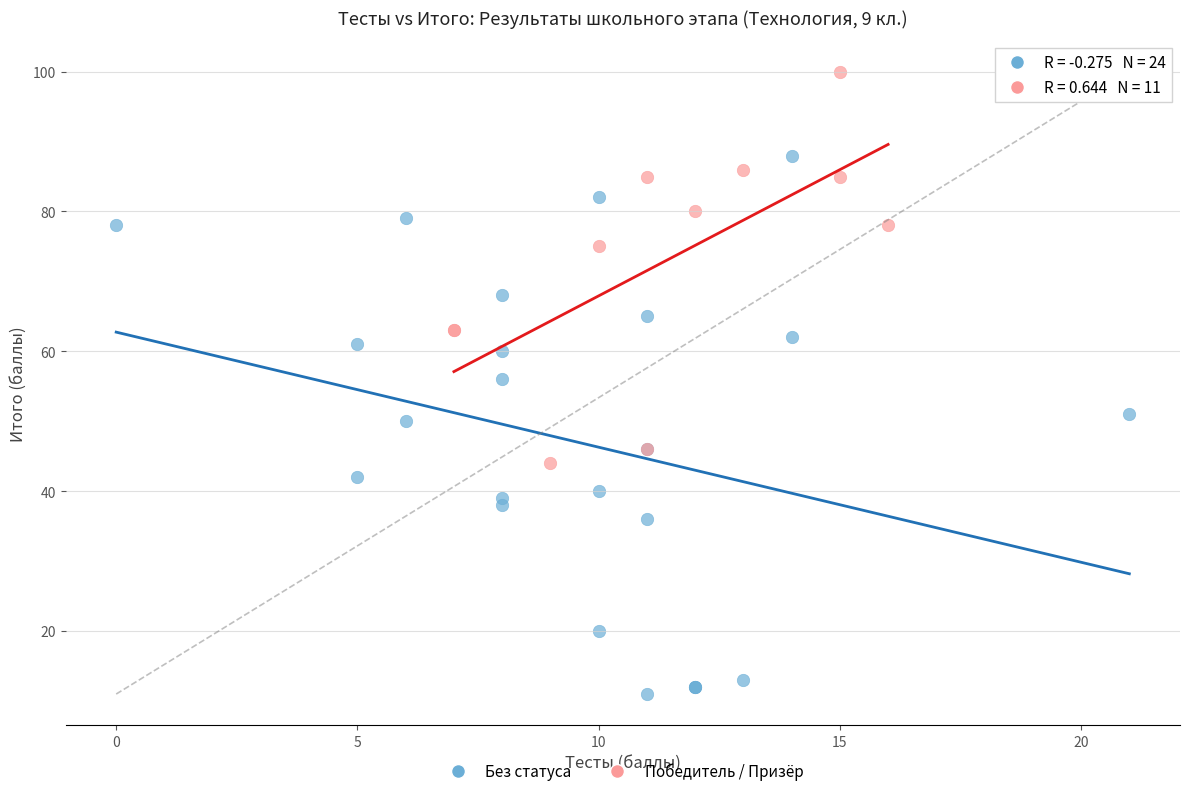

Which series reaches the minimum Y coordinate?

Без статуса